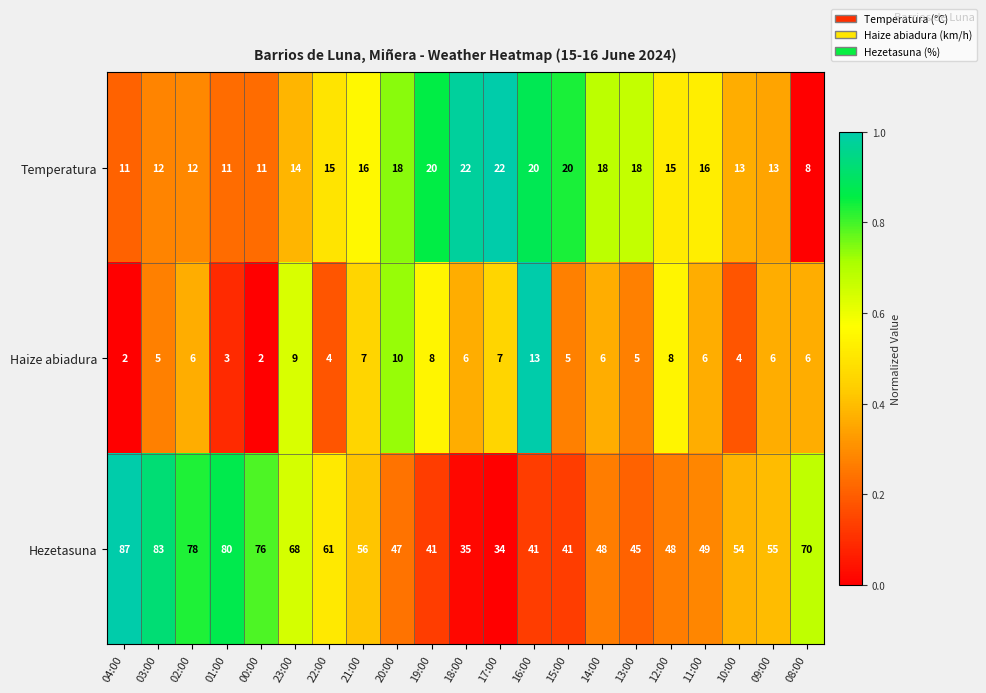

Between 15:00 and 10:00, which series saw the biggest shift?

Hezetasuna